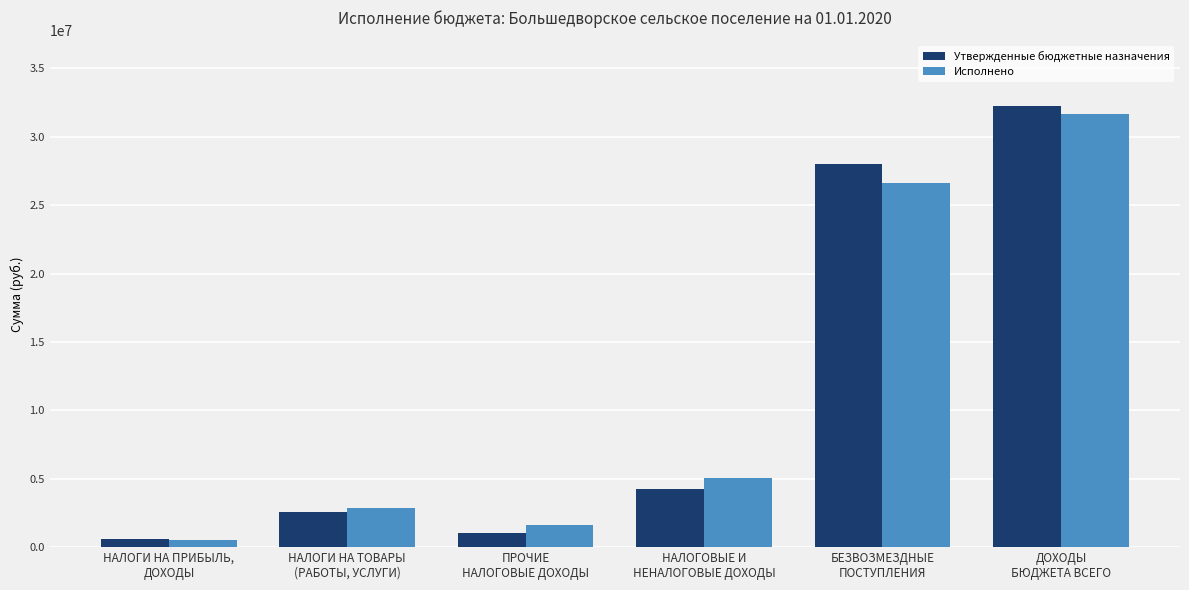

Which series changed the most between НАЛОГИ НА ПРИБЫЛЬ,
ДОХОДЫ and ДОХОДЫ
БЮДЖЕТА ВСЕГО?

Утвержденные бюджетные назначения